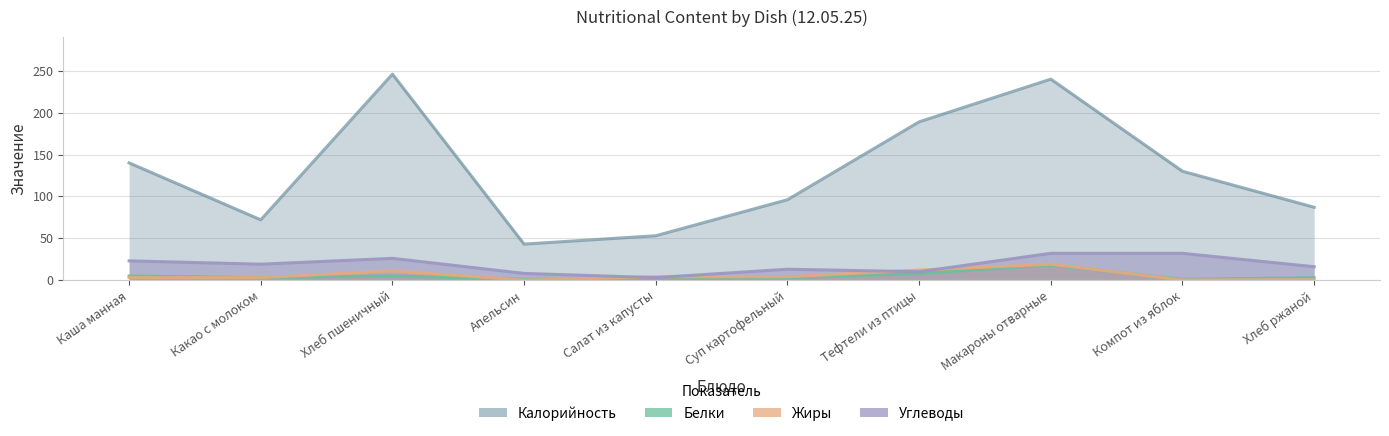

Is the value of Белки at Компот из яблок greater than the value of Жиры at Салат из капусты?

No